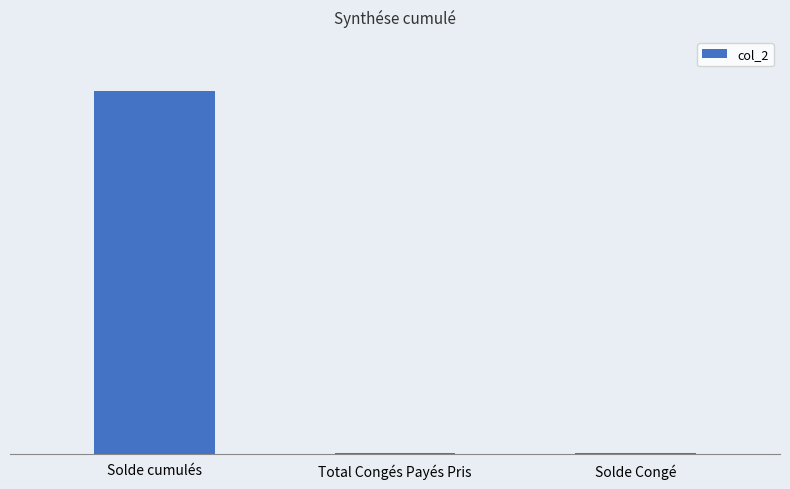

Does the chart contain any negative values?

No